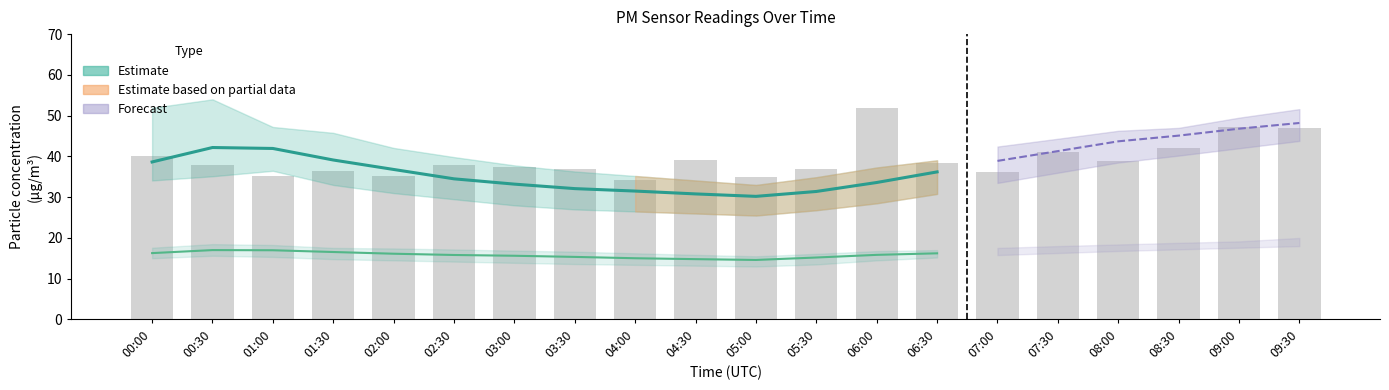

Where does the P2_upper series first go above 17?

00:00